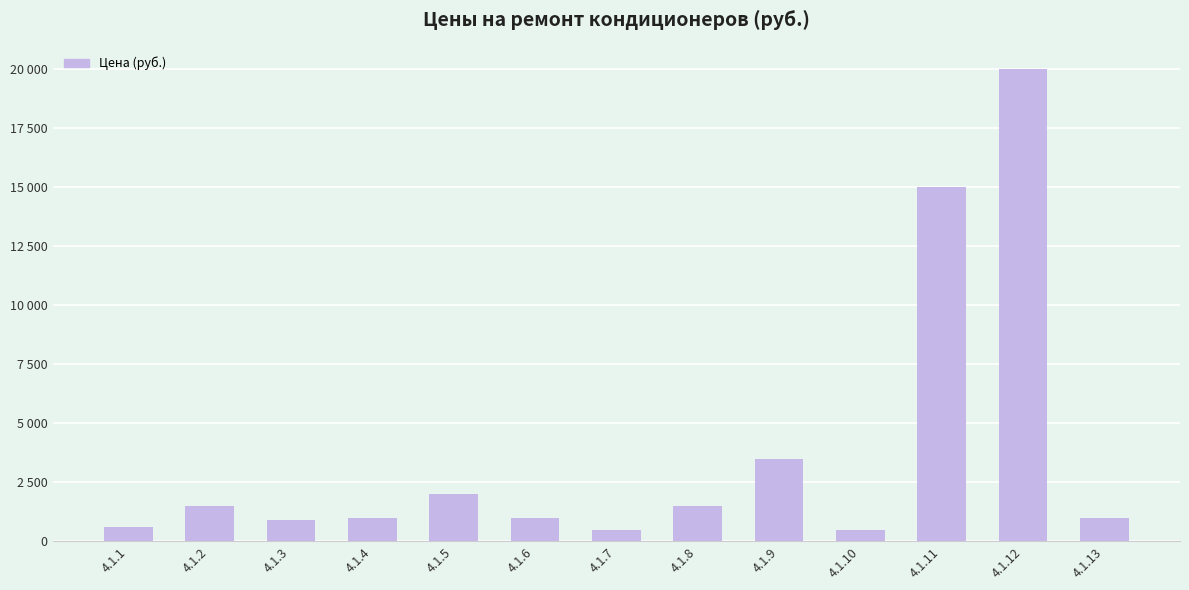

Are the bars grouped side by side (vs. stacked)?

No